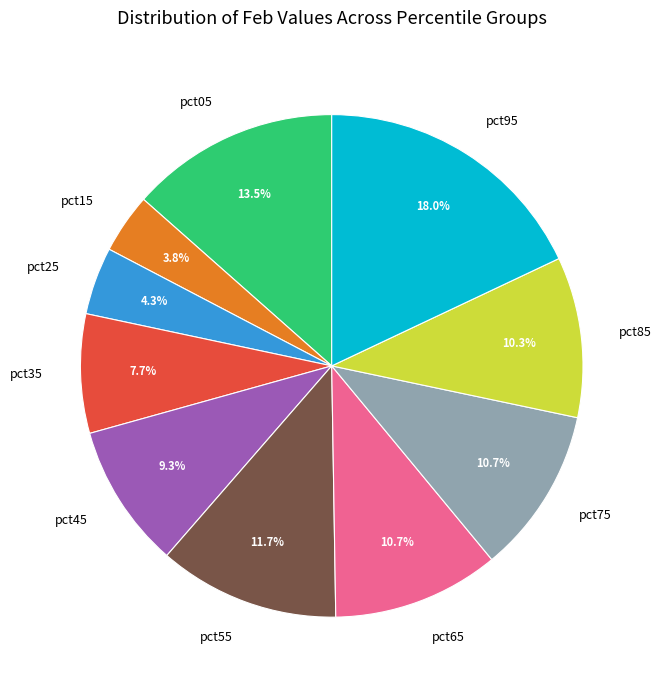

Which slice is the largest?

pct95